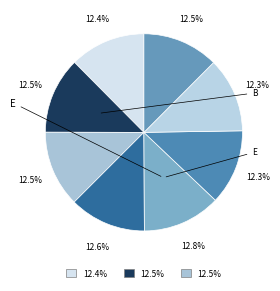

Count the number of slices in the pie.

8